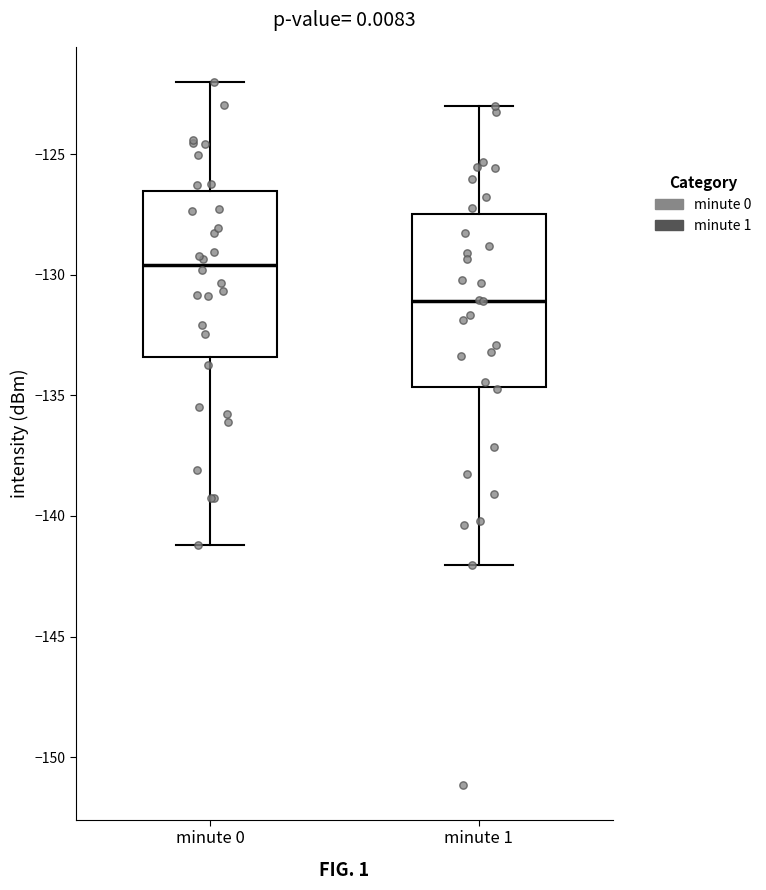

Where is the upper edge of the box for minute 0 on the y-axis? The values are not printed on the chart, so give them approximately, as read against the axis.

-126.5